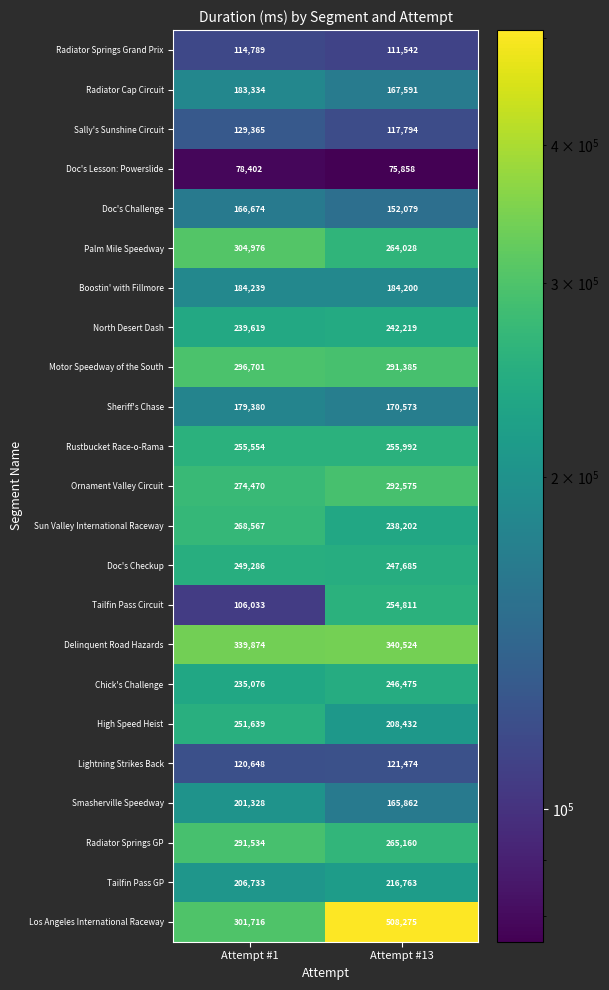

List the series in order of their peak value, highest first.

Los Angeles International Raceway, Delinquent Road Hazards, Palm Mile Speedway, Motor Speedway of the South, Ornament Valley Circuit, Radiator Springs GP, Sun Valley International Raceway, Rustbucket Race-o-Rama, Tailfin Pass Circuit, High Speed Heist, Doc's Checkup, Chick's Challenge, North Desert Dash, Tailfin Pass GP, Smasherville Speedway, Boostin' with Fillmore, Radiator Cap Circuit, Sheriff's Chase, Doc's Challenge, Sally's Sunshine Circuit, Lightning Strikes Back, Radiator Springs Grand Prix, Doc's Lesson: Powerslide